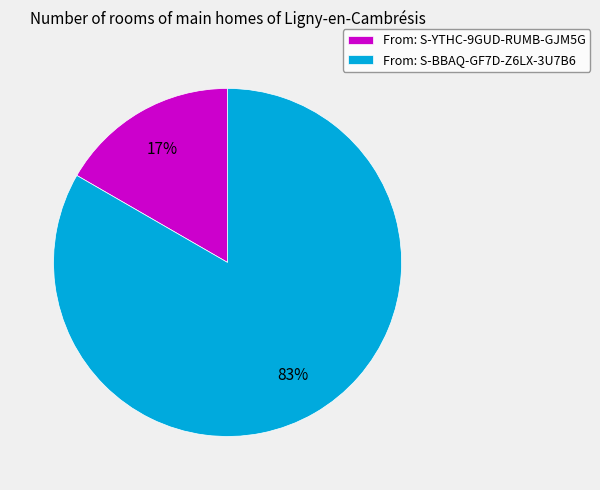

Which category has the biggest portion of the pie?

From: S-BBAQ-GF7D-Z6LX-3U7B6